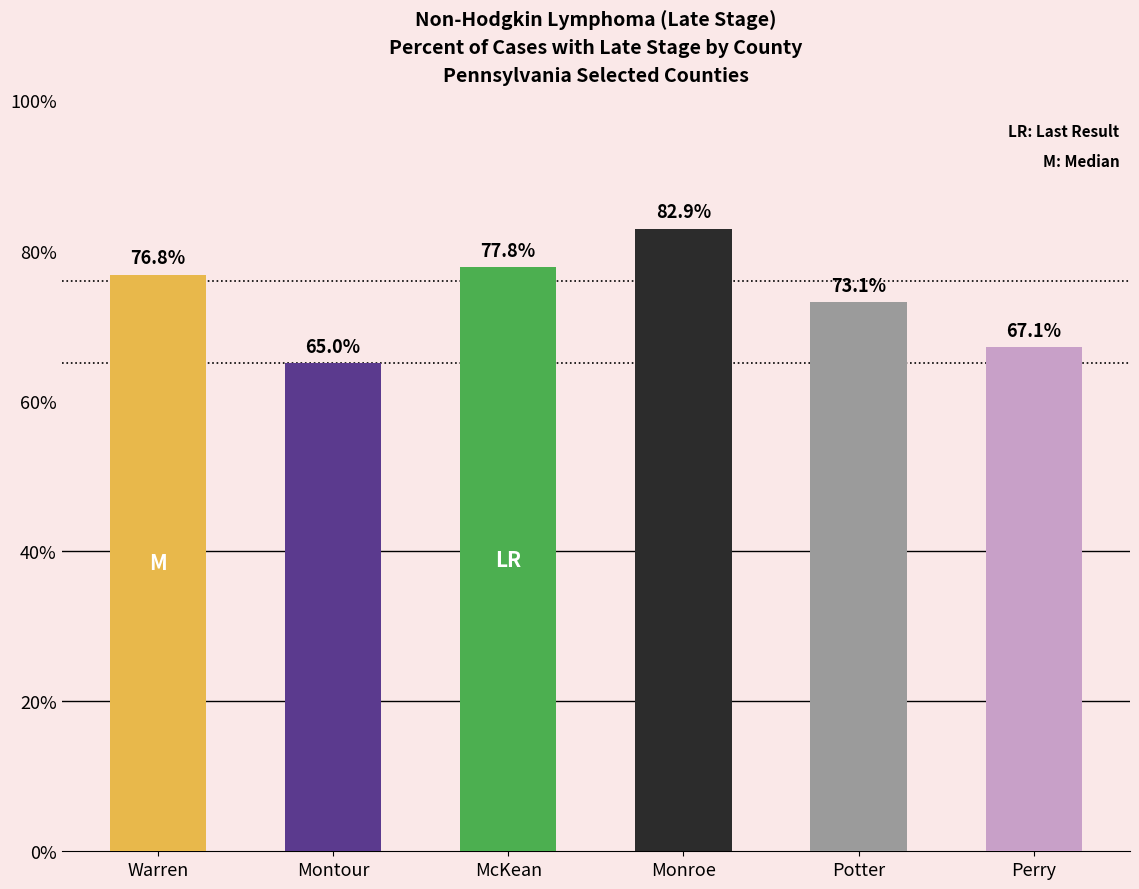

Which category has the highest value across all series?

Monroe